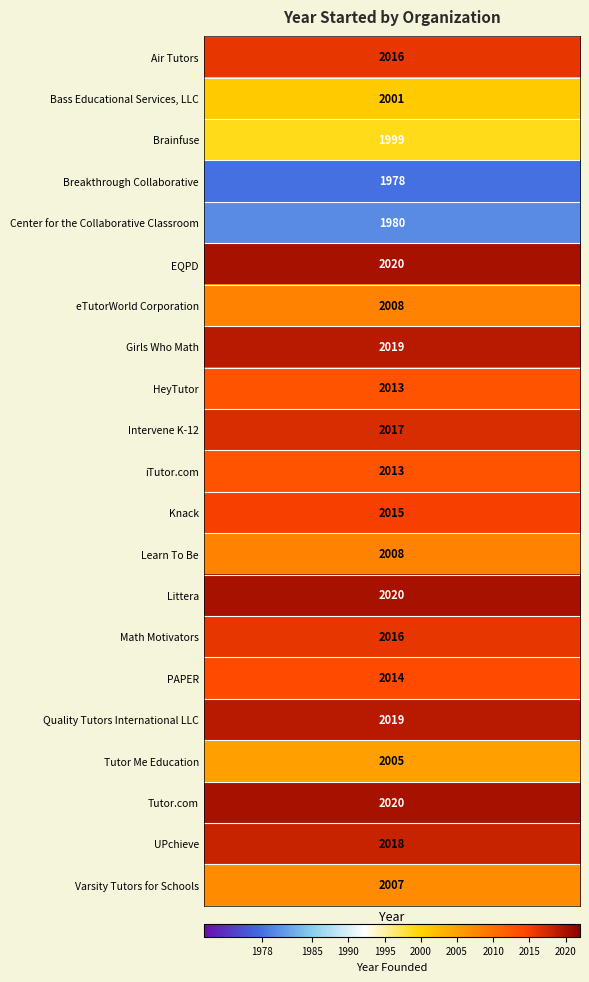

List the series in order of their peak value, lowest first.

Breakthrough Collaborative, Center for the Collaborative Classroom, Brainfuse, Bass Educational Services, LLC, Tutor Me Education, Varsity Tutors for Schools, eTutorWorld Corporation, Learn To Be, HeyTutor, iTutor.com, PAPER, Knack, Air Tutors, Math Motivators, Intervene K-12, UPchieve, Girls Who Math, Quality Tutors International LLC, EQPD, Littera, Tutor.com